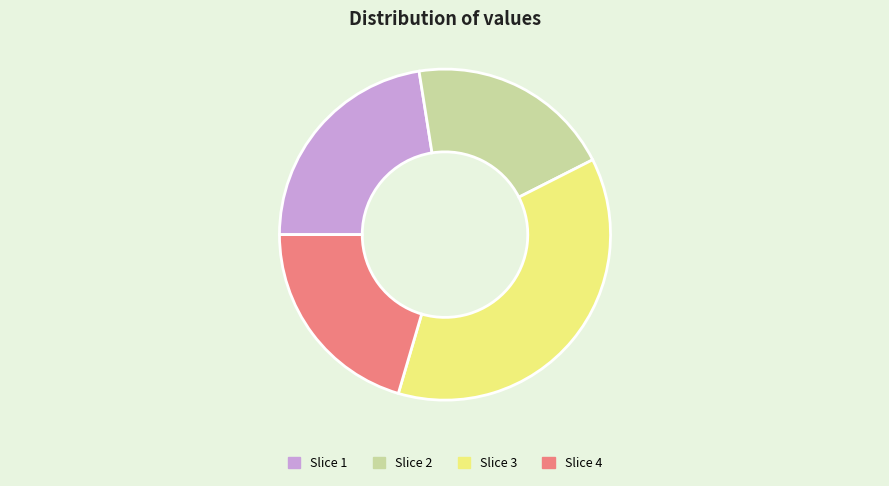

Is Slice 2 the majority of the pie?

No